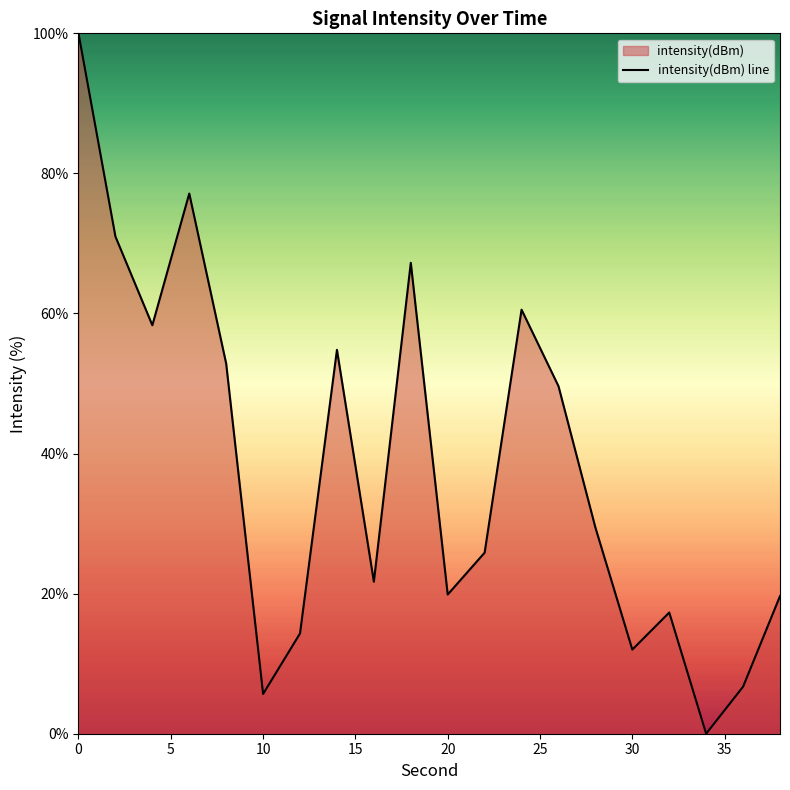

What is the maximum value shown in the chart?

100.0